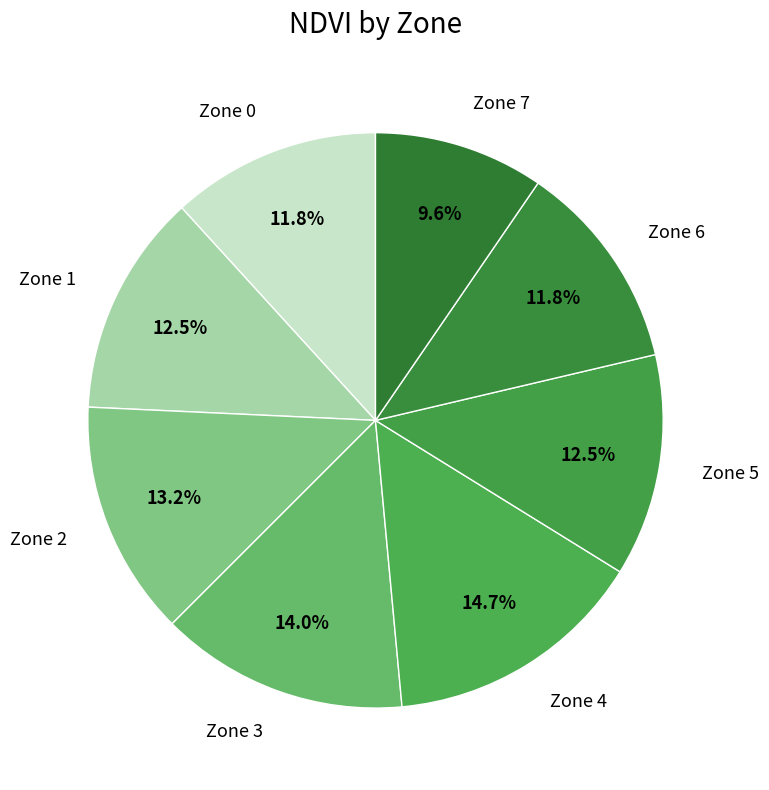

Which slice is the smallest?

Zone 7